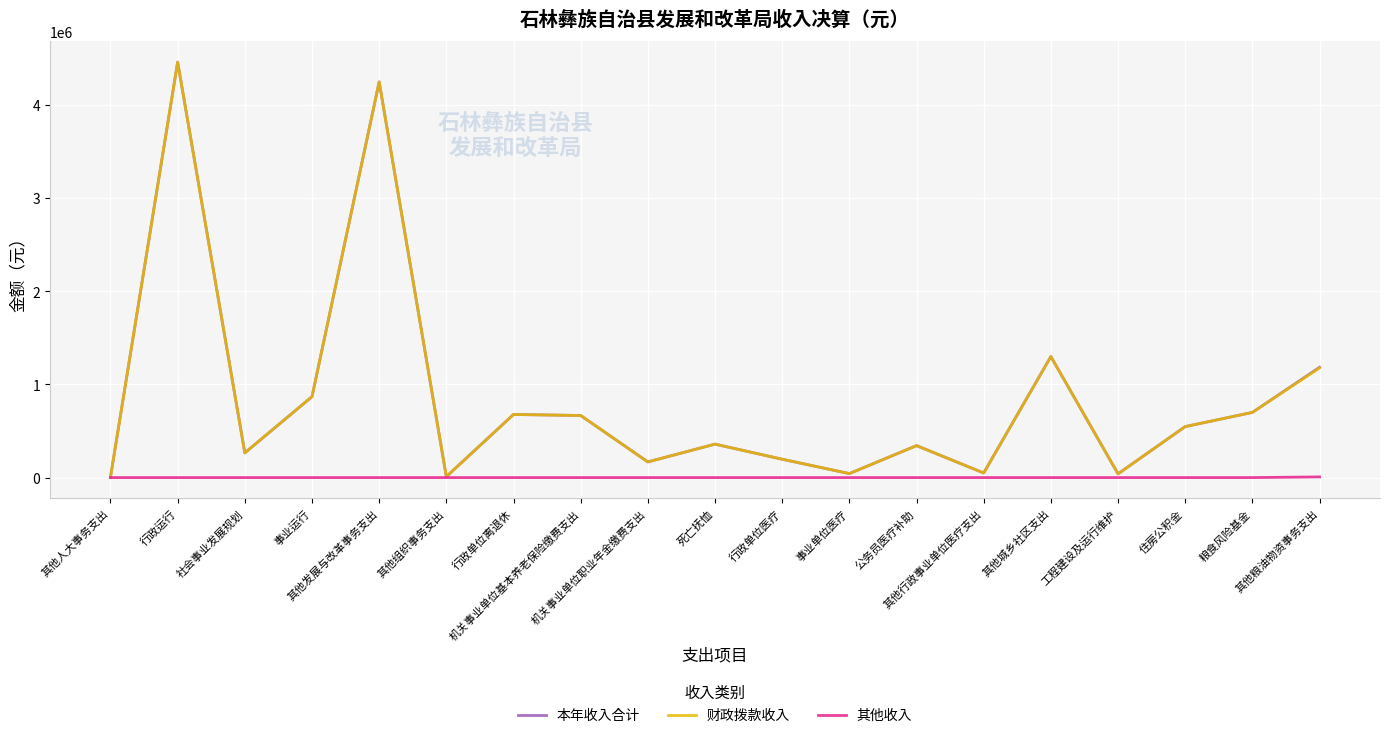

What are all the series names shown in the legend?

本年收入合计, 财政拨款收入, 其他收入